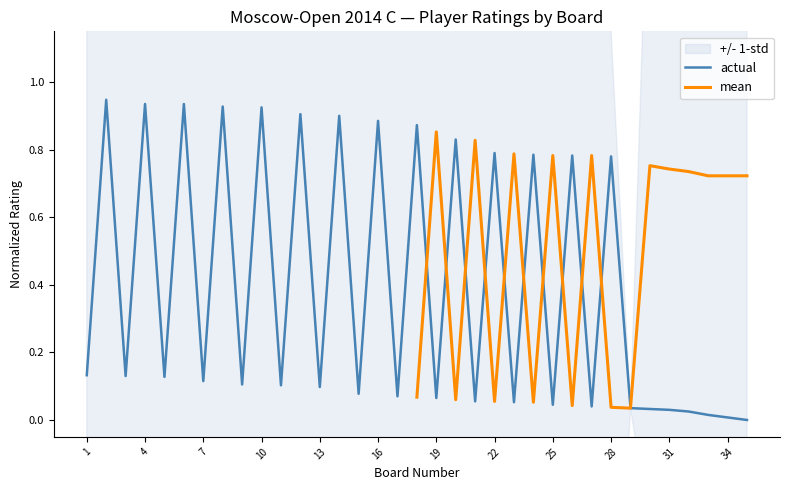

What is the change in value from 7 to 12?

+0.8